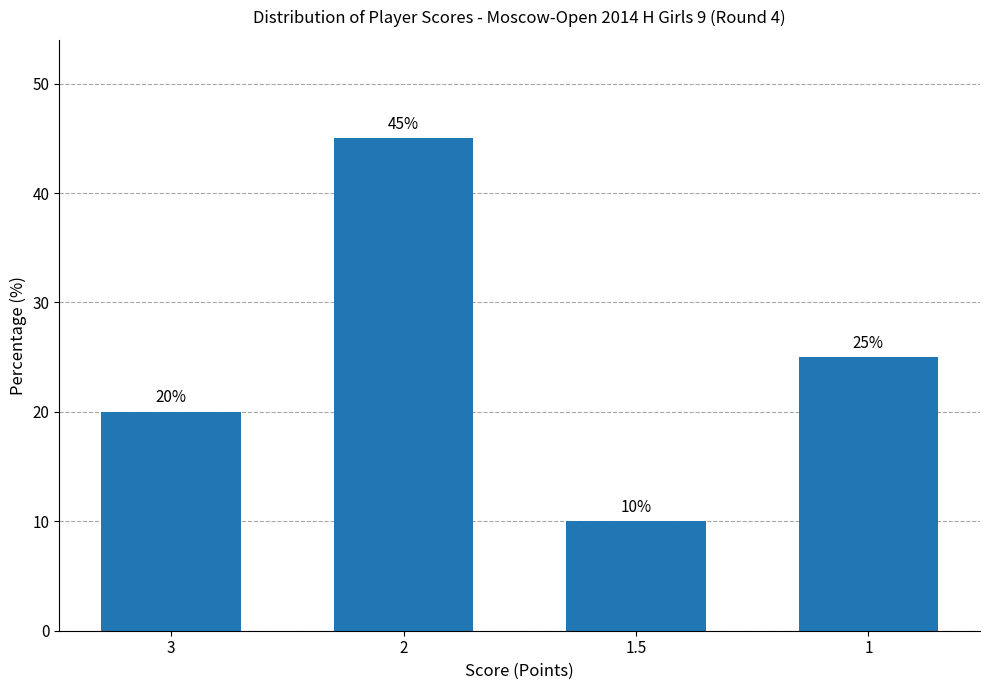

The value at 1 is 25. True or false?

True